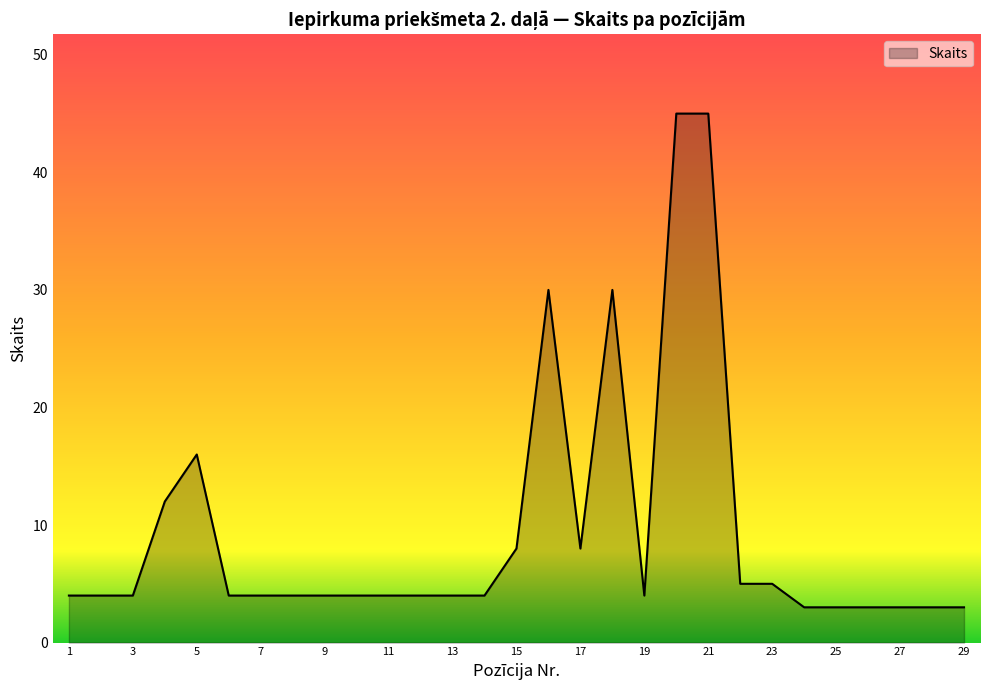

What is the minimum value shown in the chart?

3